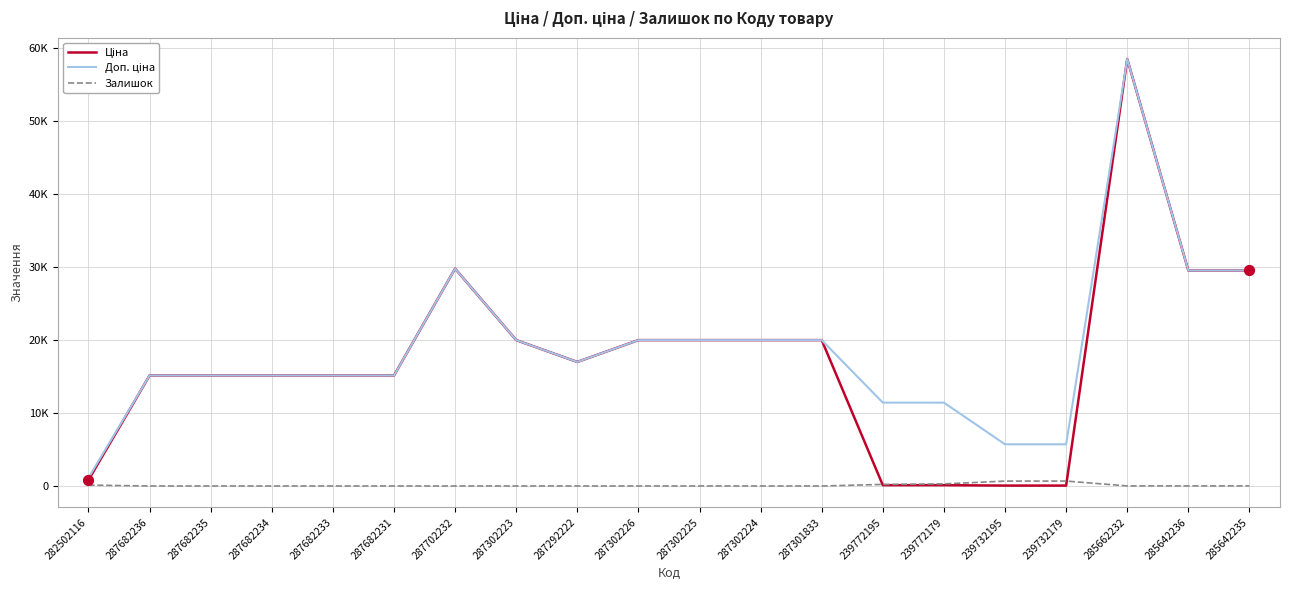

At how many categories does at least one series exceed 17391?

9